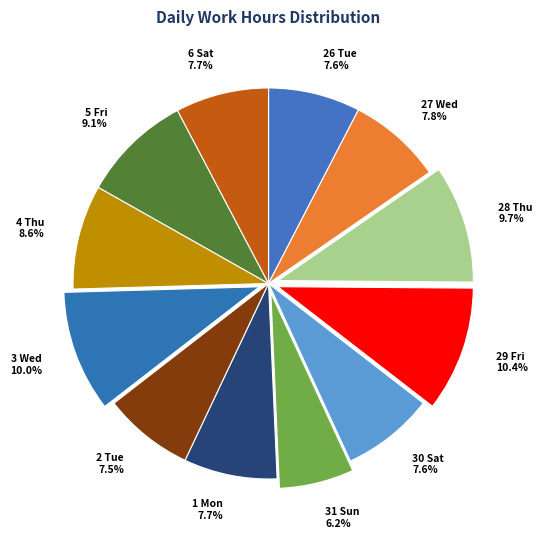

What percentage is NOT represented by 29 Fri?

89.6%